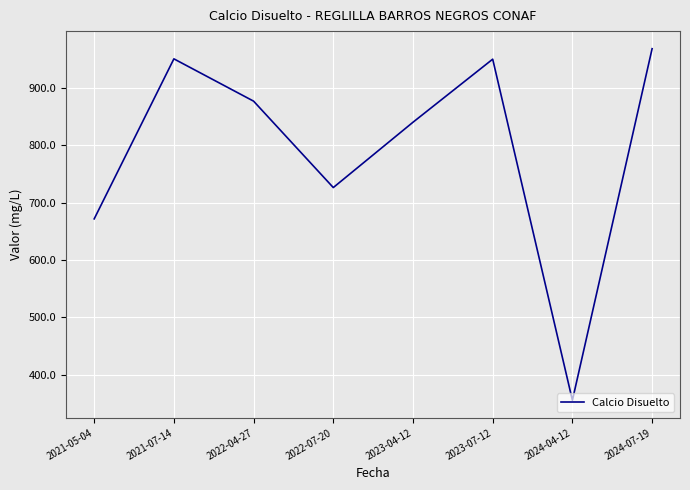

Is this an area chart (filled region under the line)?

No